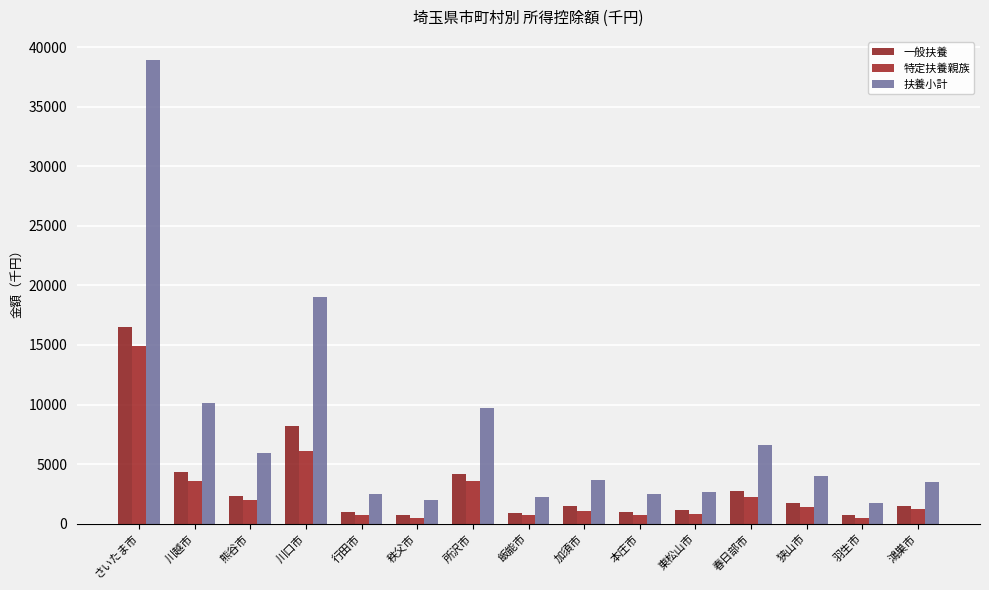

What is the difference between the 扶養小計 values at 秩父市 and 飯能市?

267.0